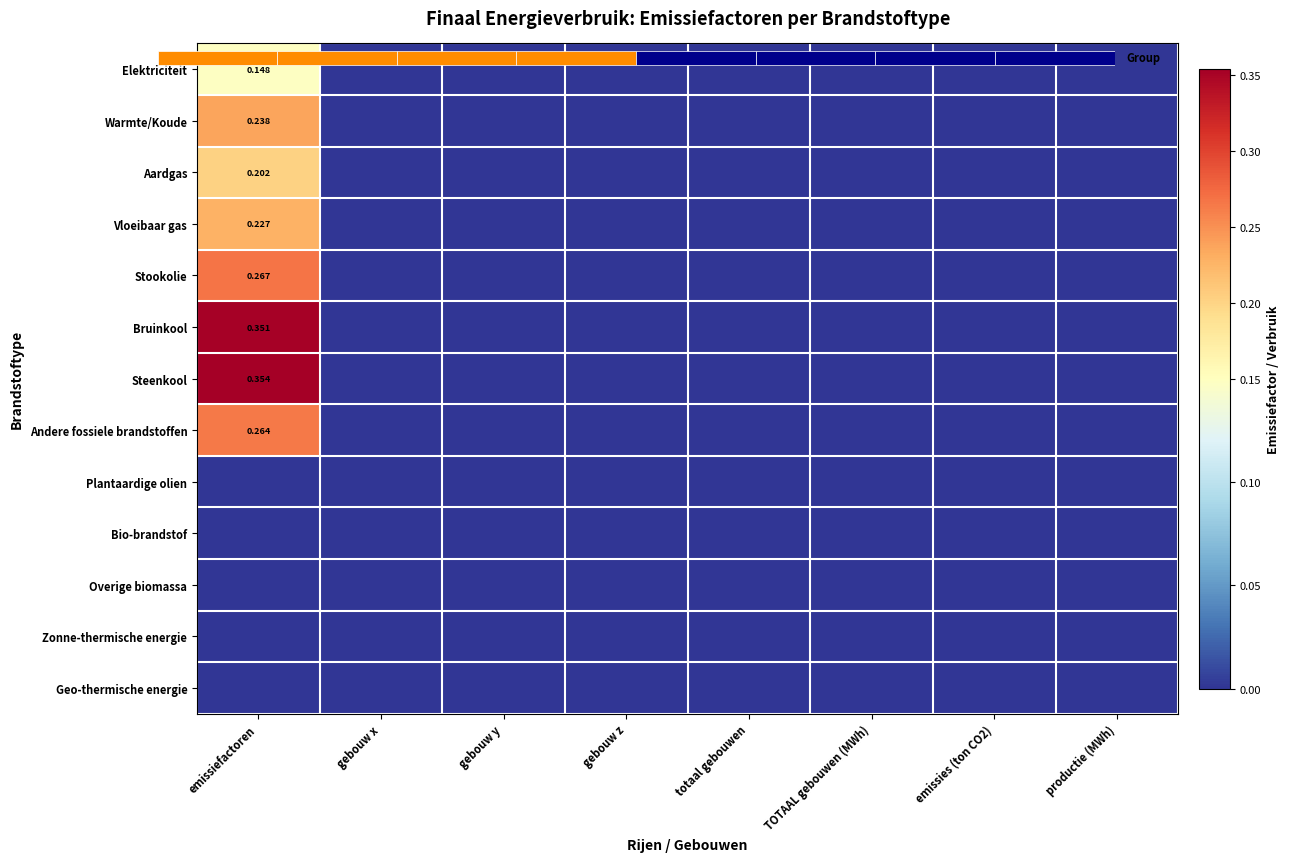

What is the total value across all series at emissiefactoren?

2.1